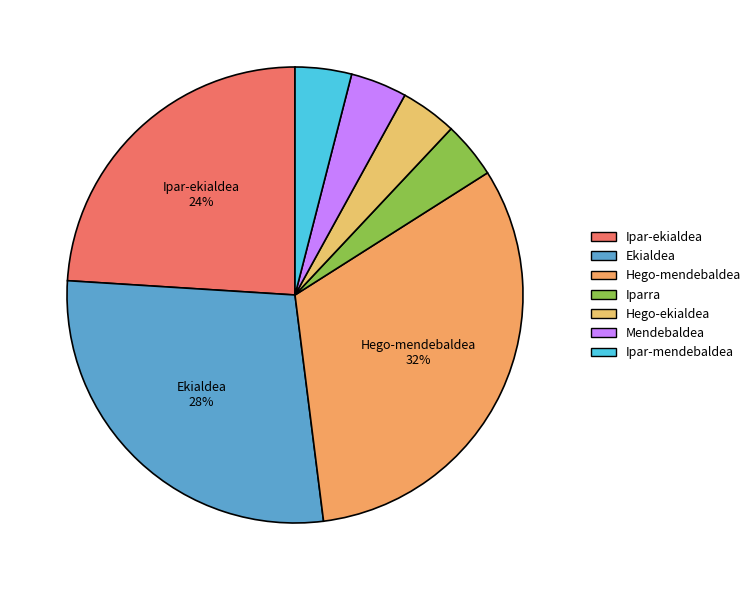

Is it true that Ipar-mendebaldea is 11% of the pie?

False